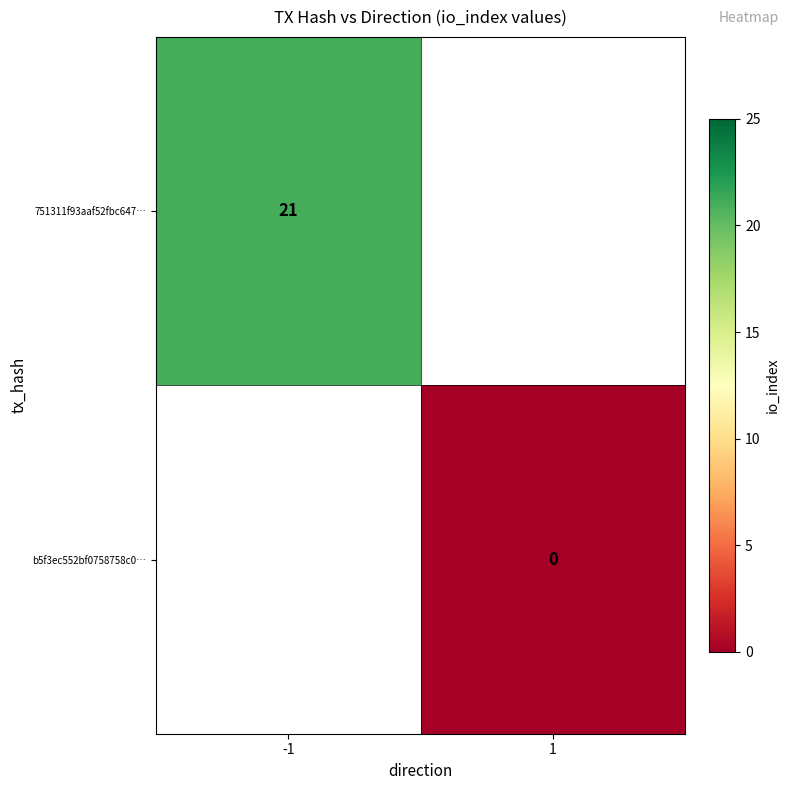

Is it true that 751311f93aaf52fbc647… equals 21 at -1?

True